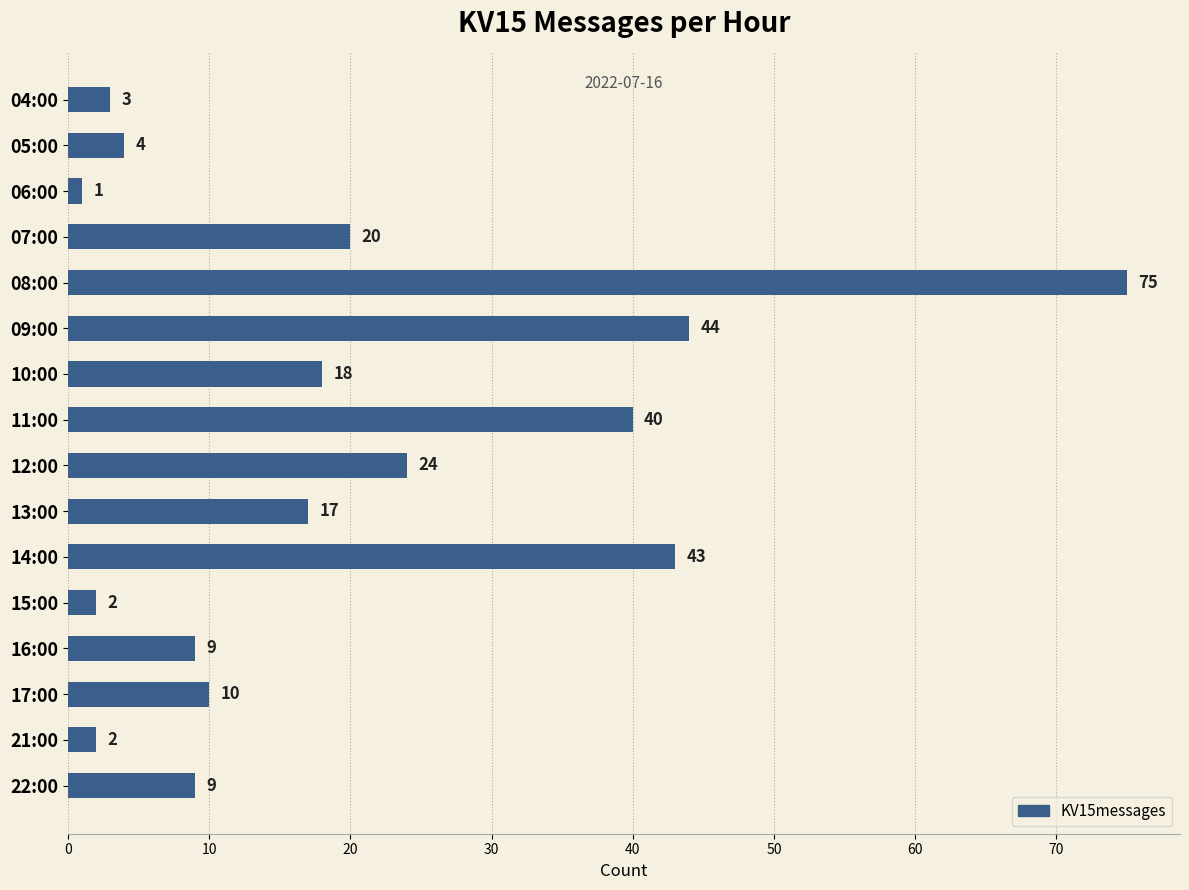

The value at 08:00 is 128. True or false?

False